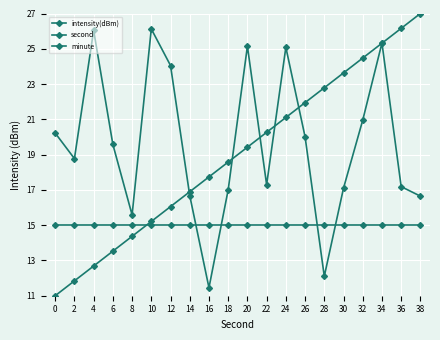

How many lines are shown in the chart?

3